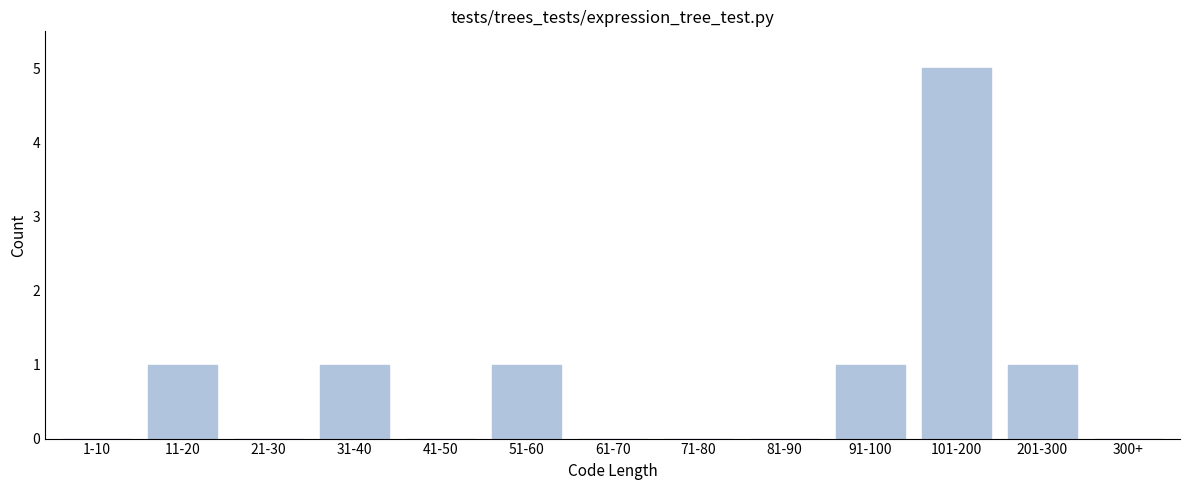

Reading right to left, list all the values displayed in this chart.

300+=0	201-300=1	101-200=5	91-100=1	81-90=0	71-80=0	61-70=0	51-60=1	41-50=0	31-40=1	21-30=0	11-20=1	1-10=0